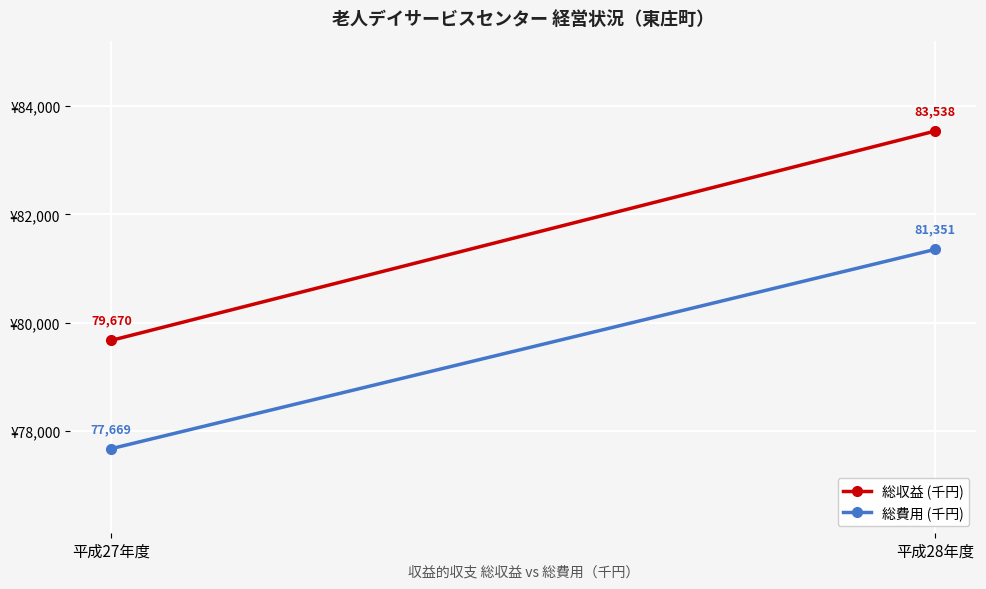

What is the value of the 総費用 (千円) point at the 1st from the left?

77669